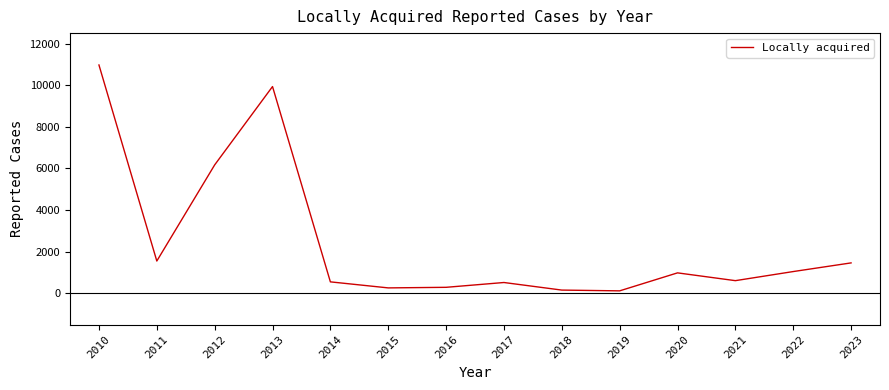

Read the value at 2015, to the nearest 50.

250